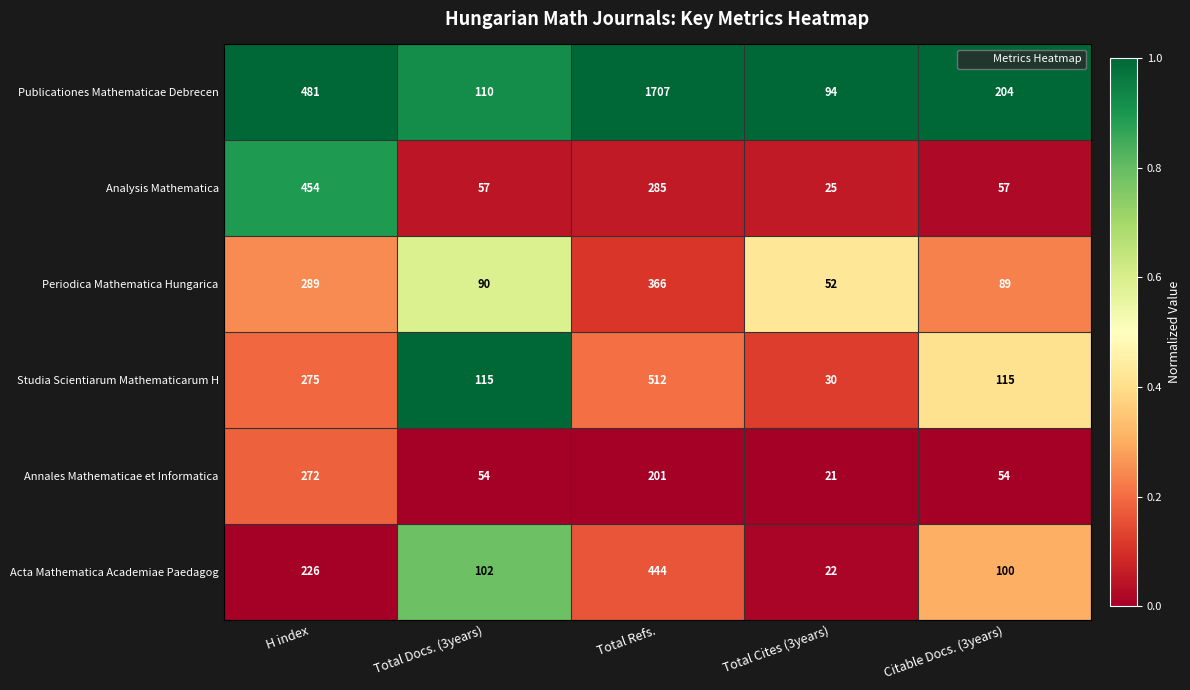

Reading left to right, what are all the values shown in this chart?

Publicationes Mathematicae Debrecen: 481	110	1707	94	204
Analysis Mathematica: 454	57	285	25	57
Periodica Mathematica Hungarica: 289	90	366	52	89
Studia Scientiarum Mathematicarum H: 275	115	512	30	115
Annales Mathematicae et Informatica: 272	54	201	21	54
Acta Mathematica Academiae Paedagog: 226	102	444	22	100